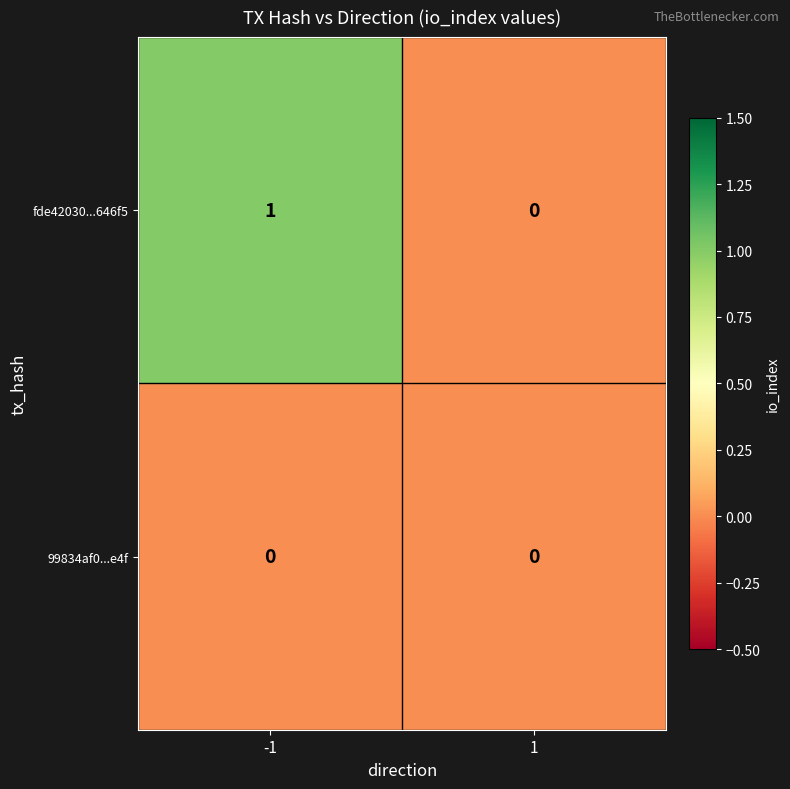

List the series in order of their peak value, highest first.

fde42030...646f5, 99834af0...e4f